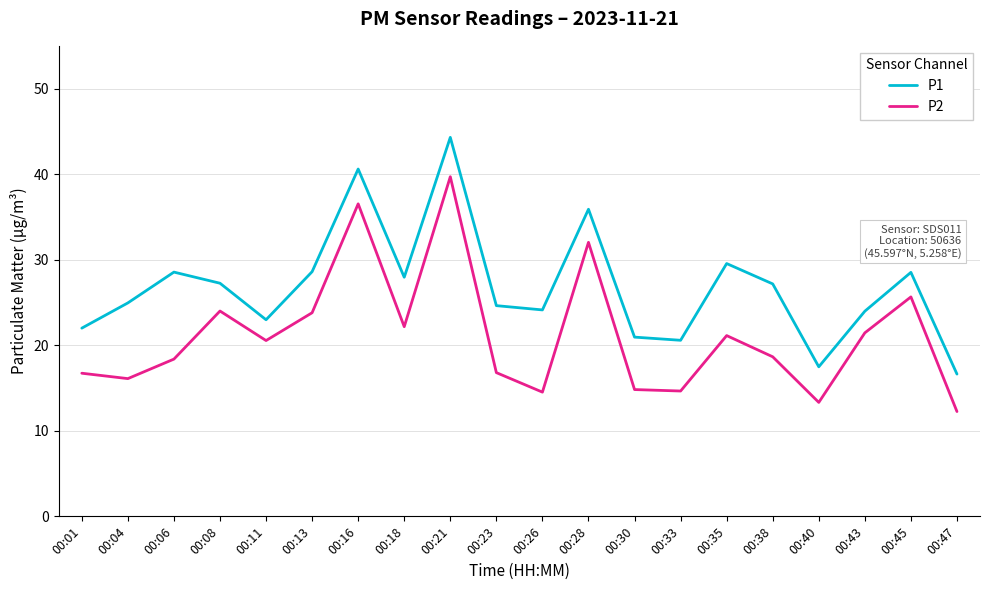

True or false: P1 and P2 cross at least once.

False